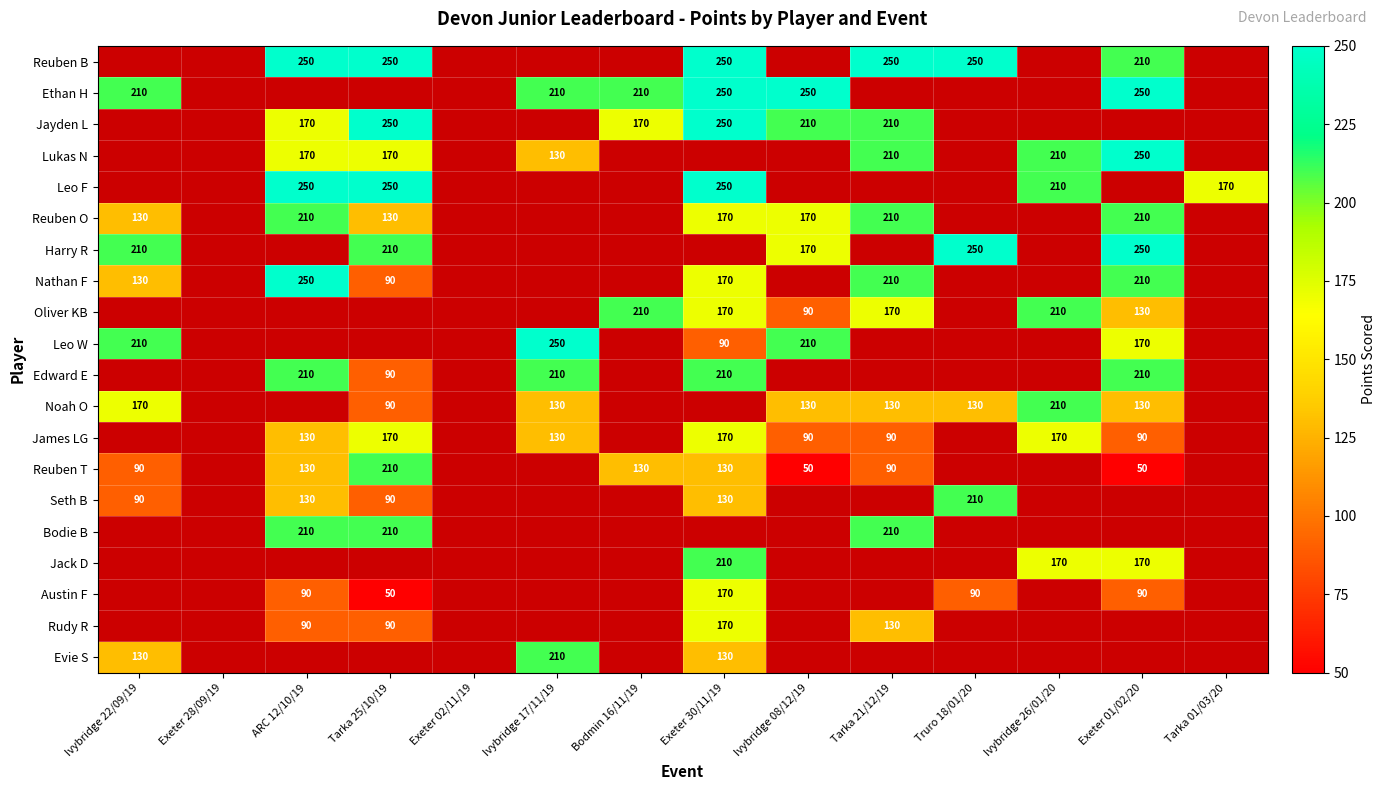

Count the number of data series in this chart.

20